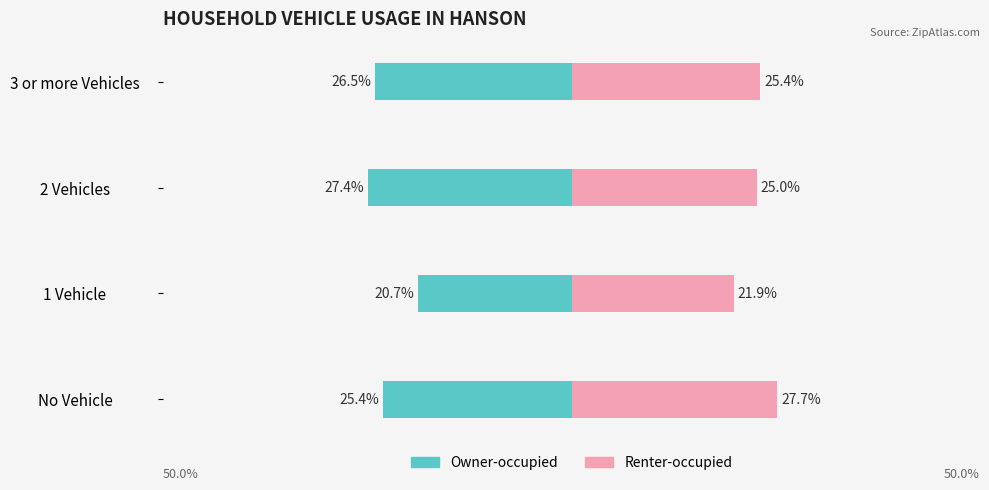

What is the average value of the Owner-occupied series?

25.0